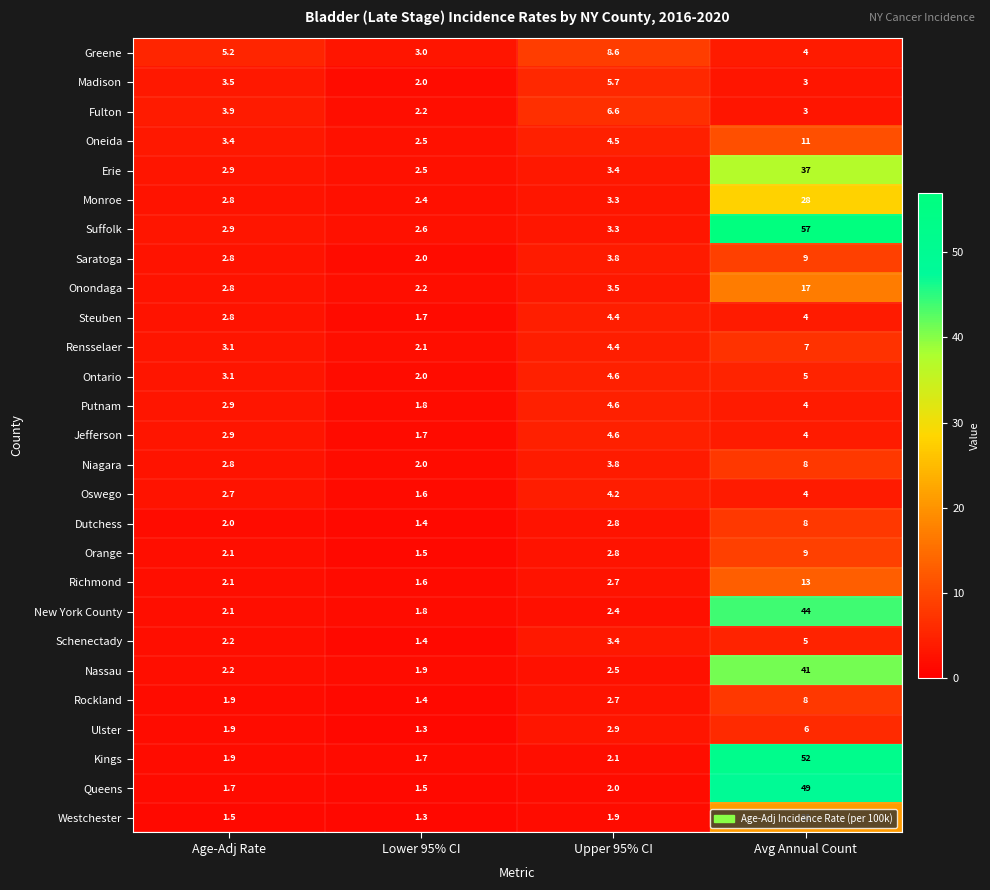

What is the sum of the Richmond values at Age-Adj Rate and Lower 95% CI?

3.7